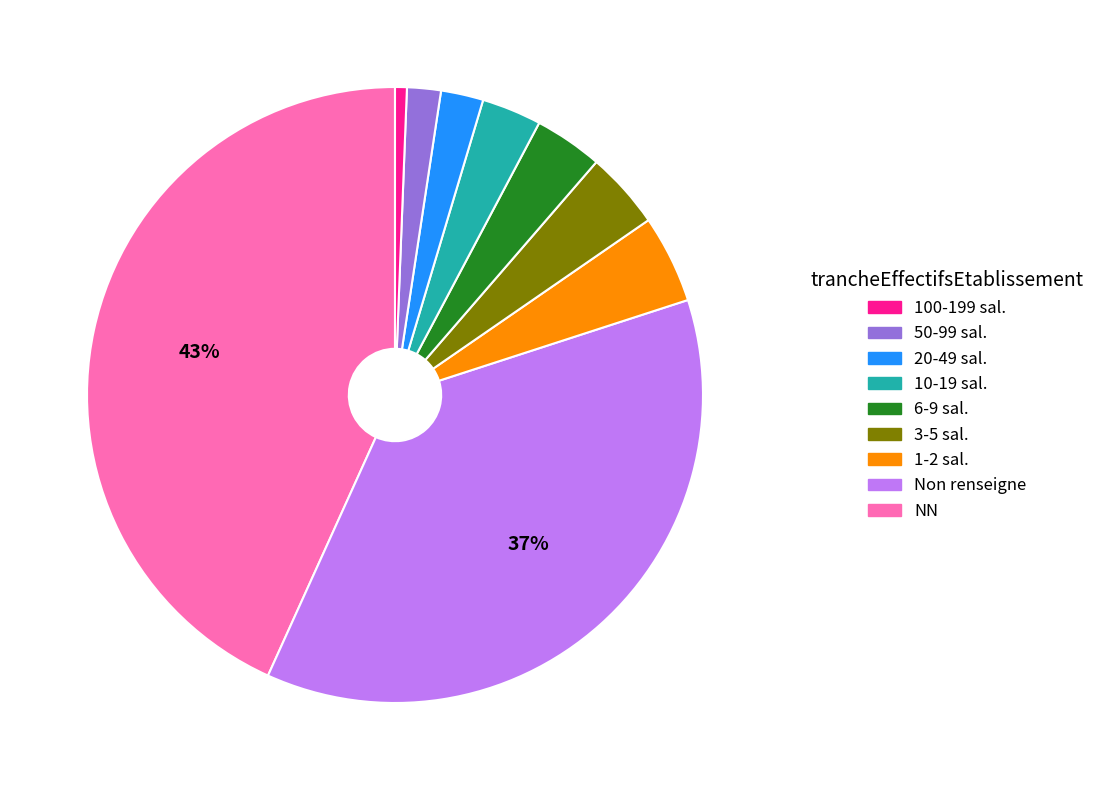

To the nearest percent, what is the average slice percentage?

11%